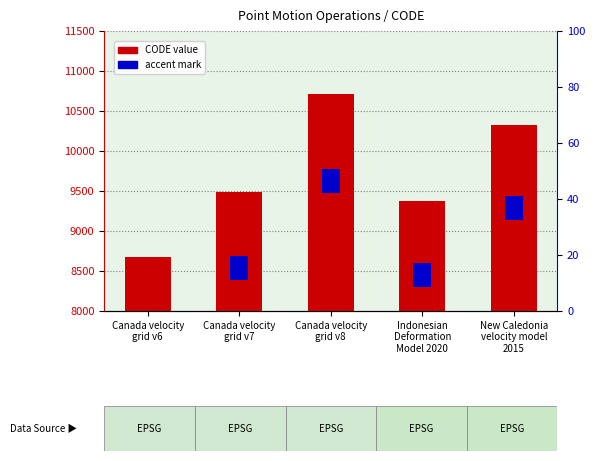

Rank the series by their maximum value, from highest to lowest.

CODE value, accent mark